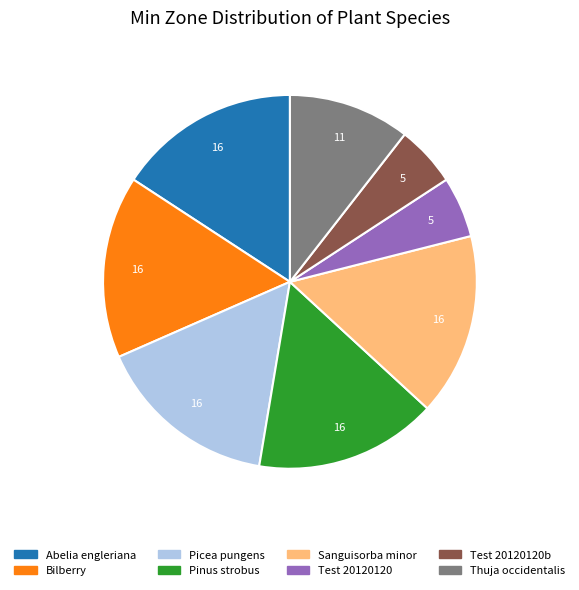

True or false: Pinus strobus accounts for 16% of the total.

True